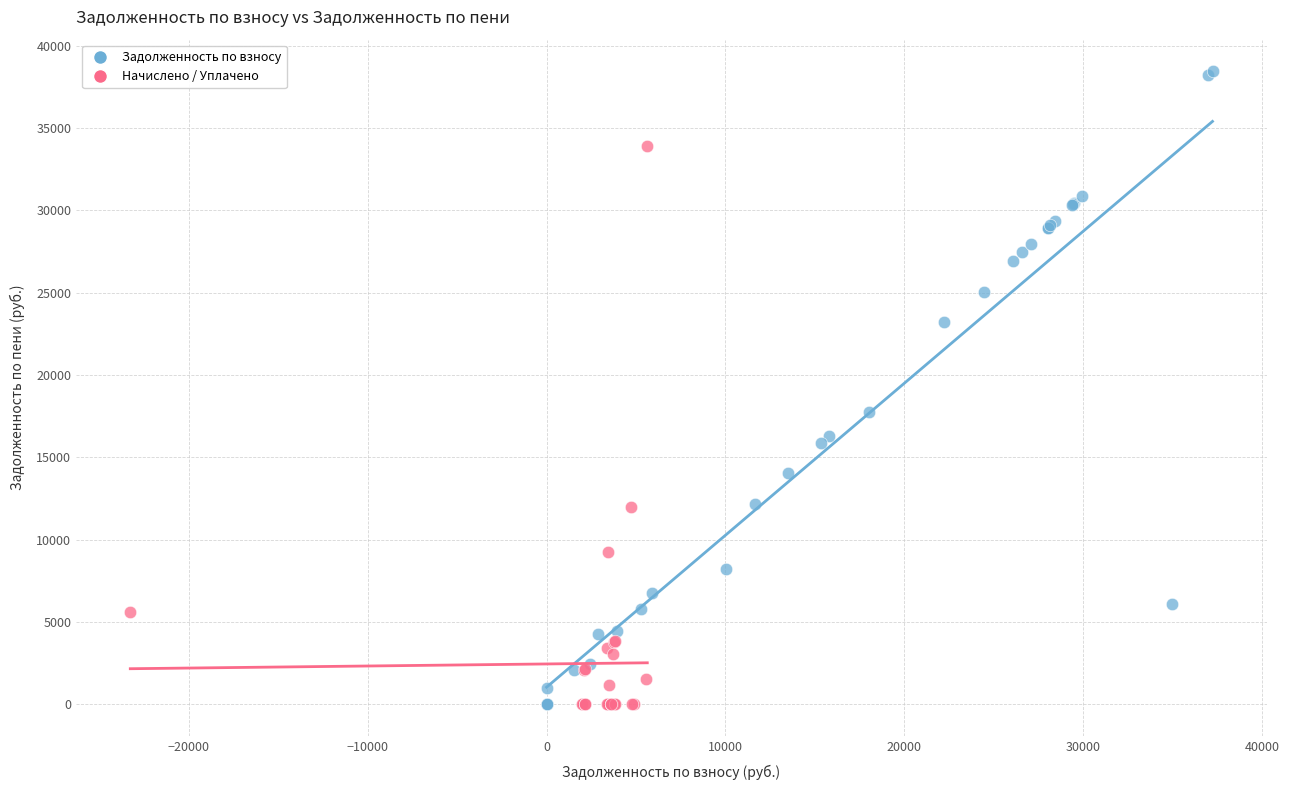

Which series reaches the maximum Y coordinate?

Задолженность по взносу